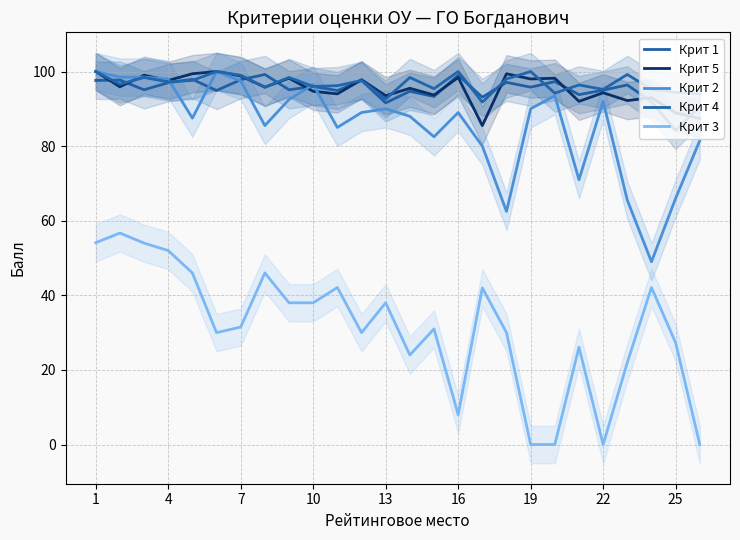

Reading left to right, extract all data points from this chart.

Крит 1: 97.6	97.7	95.1	97.0	97.9	94.9	97.8	99.2	95.1	96.0	94.9	97.6	91.6	94.7	93.3	99.0	93.1	97.1	95.8	97.3	93.8	95.0	96.4	91.9	84.2	90.7
Крит 5: 100.0	95.9	99.0	97.6	99.4	100.0	98.8	95.8	98.2	94.7	94.0	97.8	93.5	95.5	93.7	98.4	85.5	99.4	98.0	98.2	92.0	94.3	92.2	93.0	88.9	87.4
Крит 2: 100.0	98.5	98.5	98.0	87.5	100.0	97.5	85.5	92.5	96.5	85.0	89.0	90.0	88.0	82.5	89.0	80.0	62.5	90.0	93.5	71.0	92.0	65.5	49.0	66.0	81.5
Крит 4: 100.0	96.6	98.4	97.2	97.6	100.0	99.0	95.8	98.4	96.0	96.2	97.6	92.6	98.4	95.4	100.0	91.8	98.0	100.0	94.2	96.4	95.2	99.2	95.2	94.4	94.0
Крит 3: 54.1	56.7	54.0	52.0	46.0	30.0	31.5	46.0	38.0	38.0	42.1	30.0	38.0	24.0	31.0	8.0	42.0	30.0	0.0	0.0	26.1	0.0	22.0	42.1	27.3	0.0